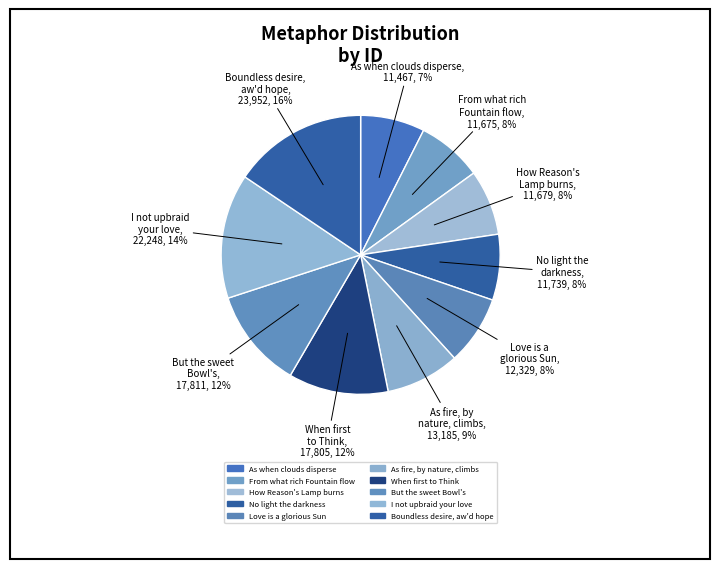

To the nearest percent, what is the difference between the largest and smallest slice percentages?

8%